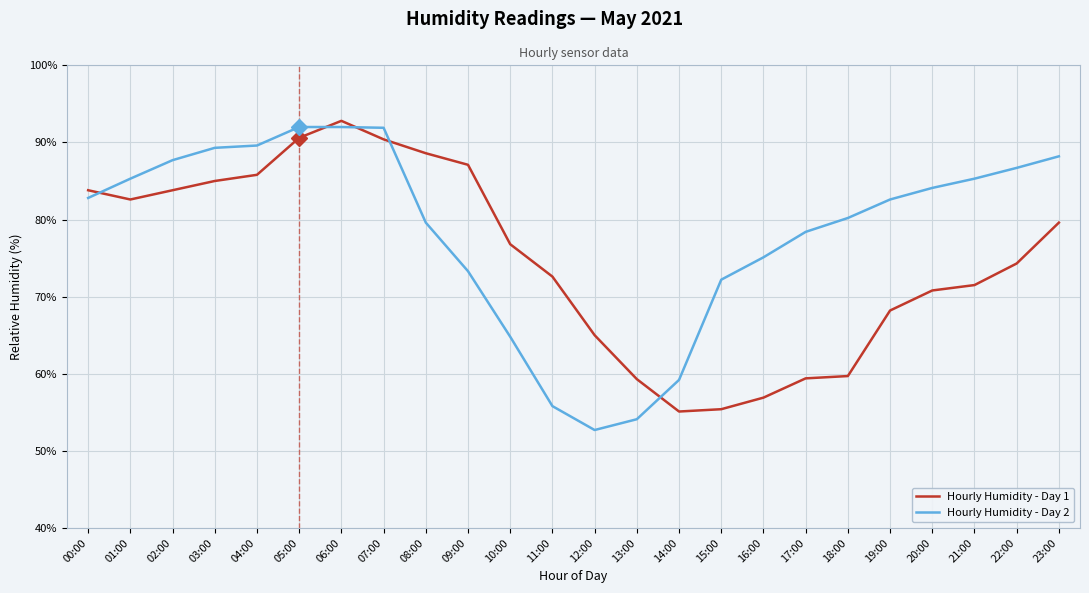

What position from the left is 23:00?

24